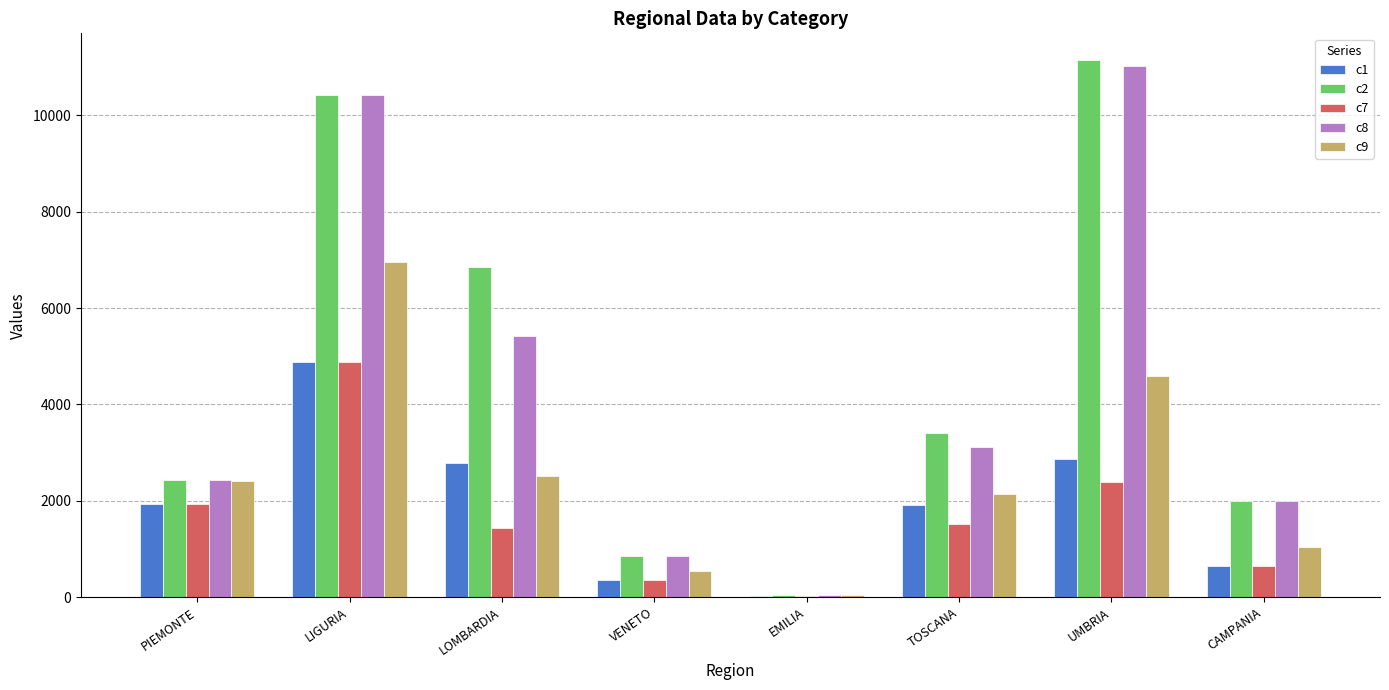

What is the sum of all c8 values?

35310.0